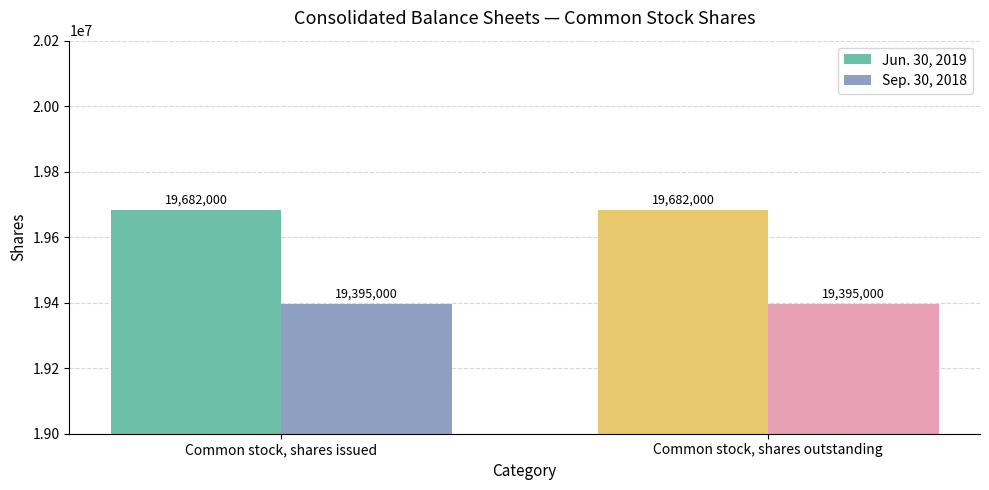

Which series has the largest total across all categories?

Jun. 30, 2019